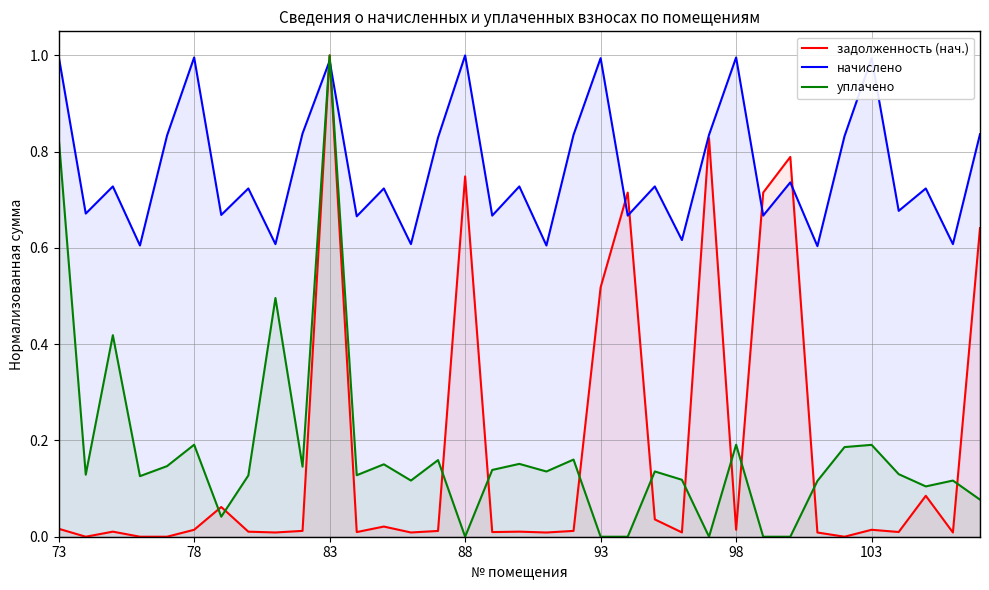

Does the chart display data point markers on the line(s)?

No